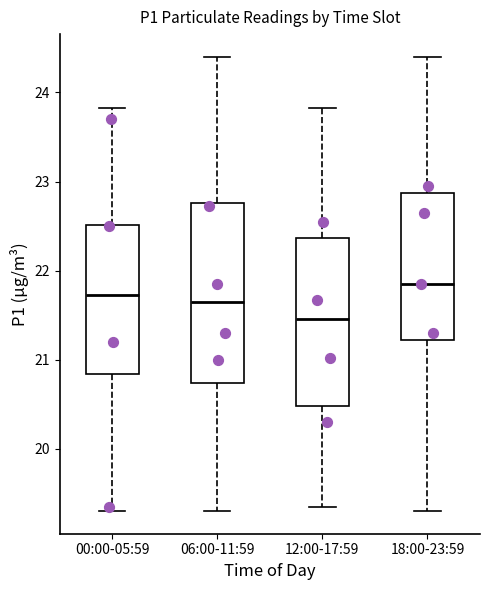

Which box is the tallest, from its lower edge to its upper edge?

06:00-11:59